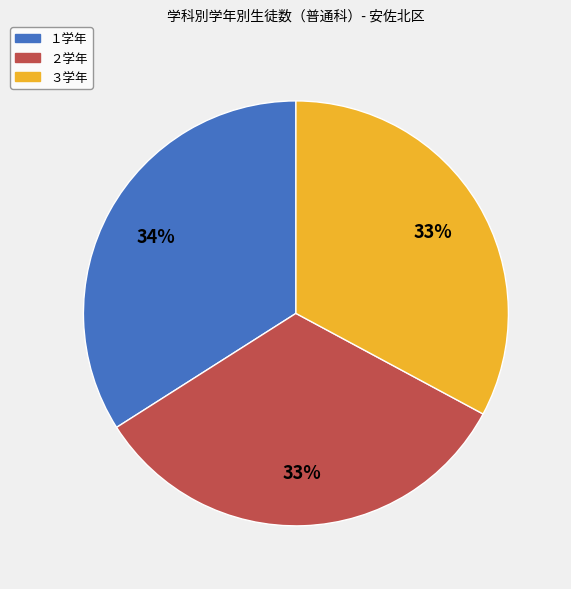

Approximately how many times larger is the value at ２学年 compared to １学年?

1.0